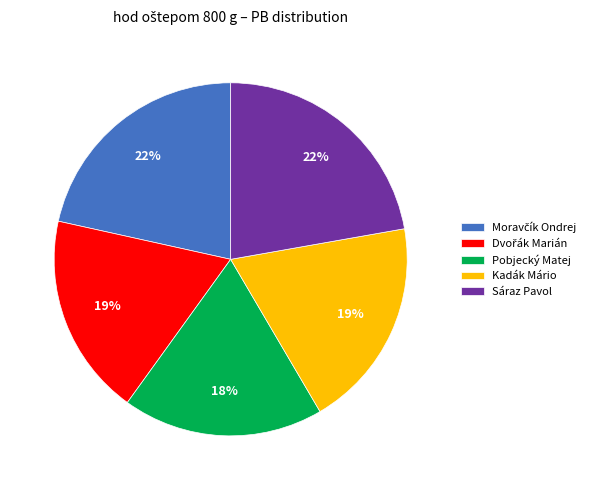

Is Kadák Mário the majority of the pie?

No